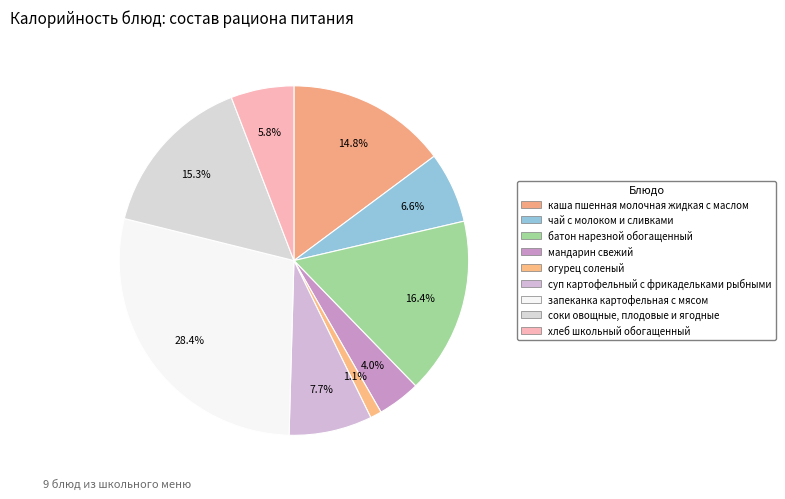

Count the number of slices in the pie.

9